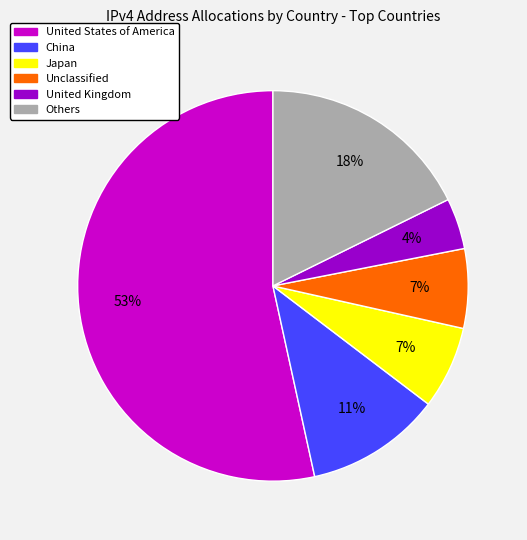

Does any single category account for the majority?

Yes